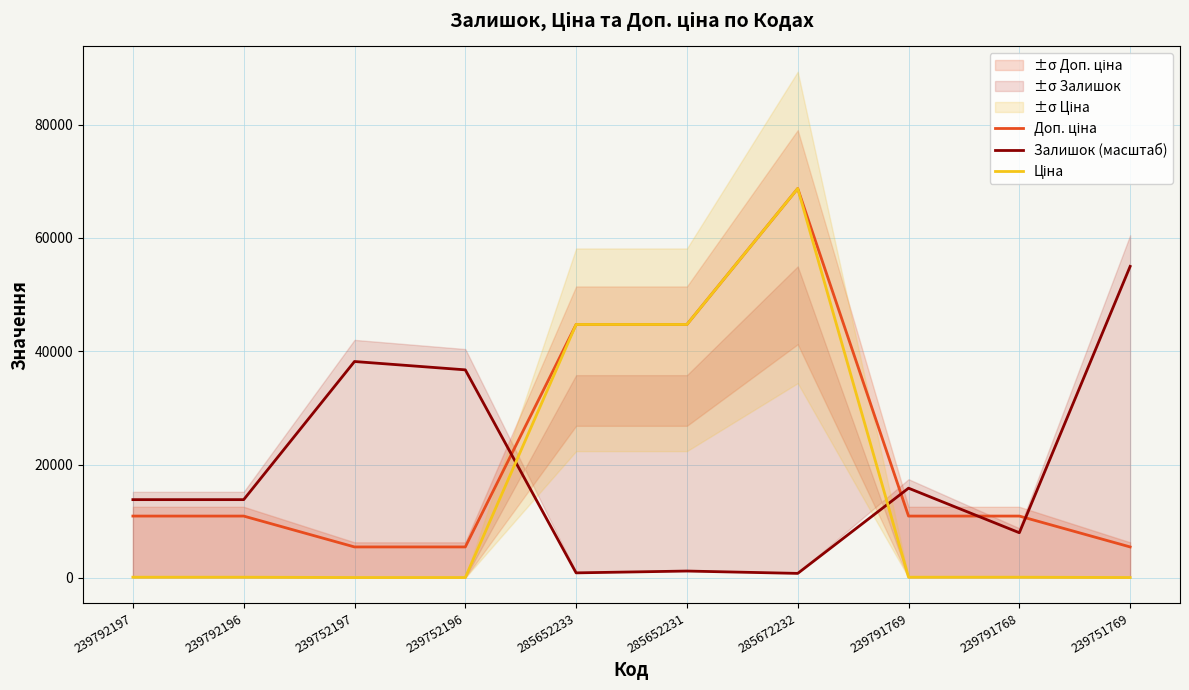

Which category has the lowest value in the Ціна series?

239752197